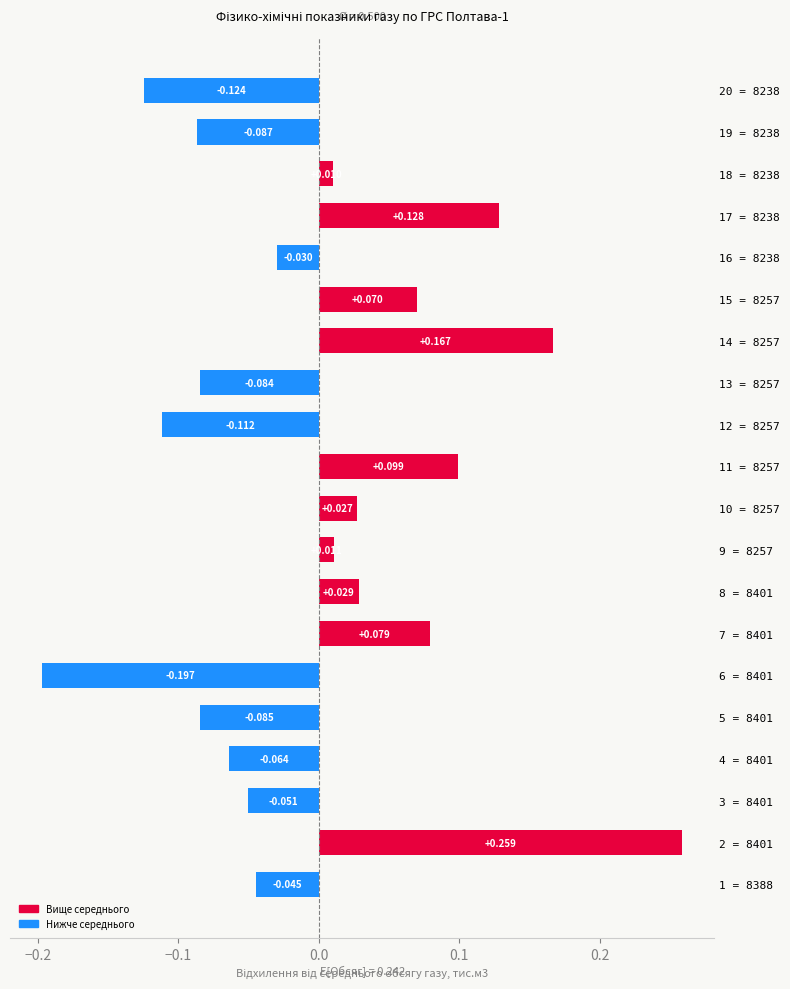

How many bars are there in total?

20